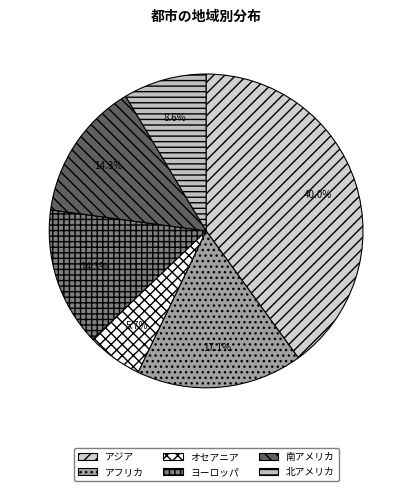

How many segments does this pie chart have?

6